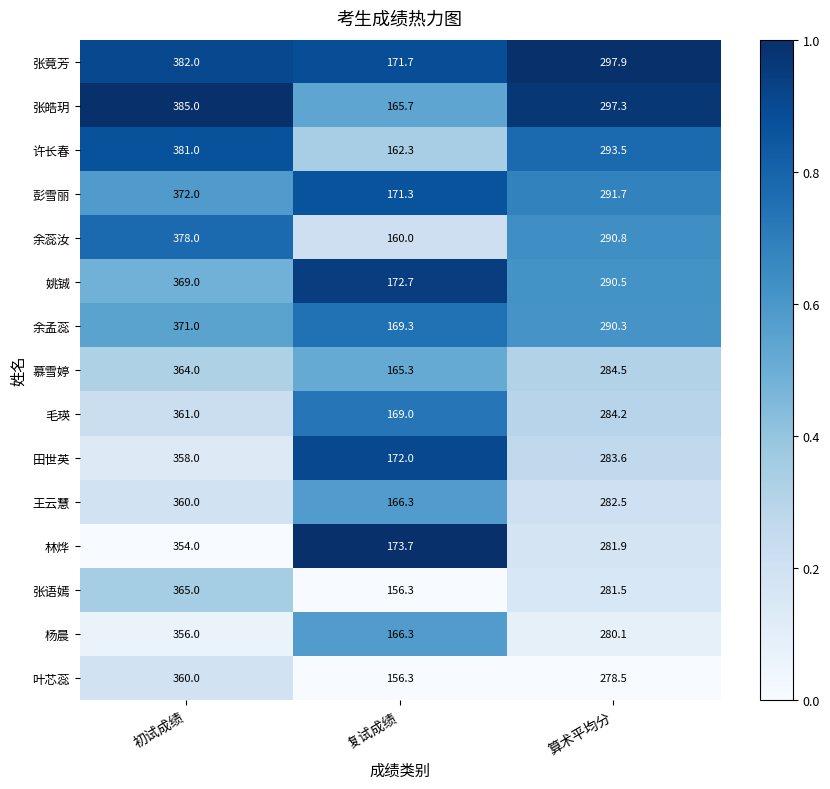

What is the total value across all series at 初试成绩?

5516.0